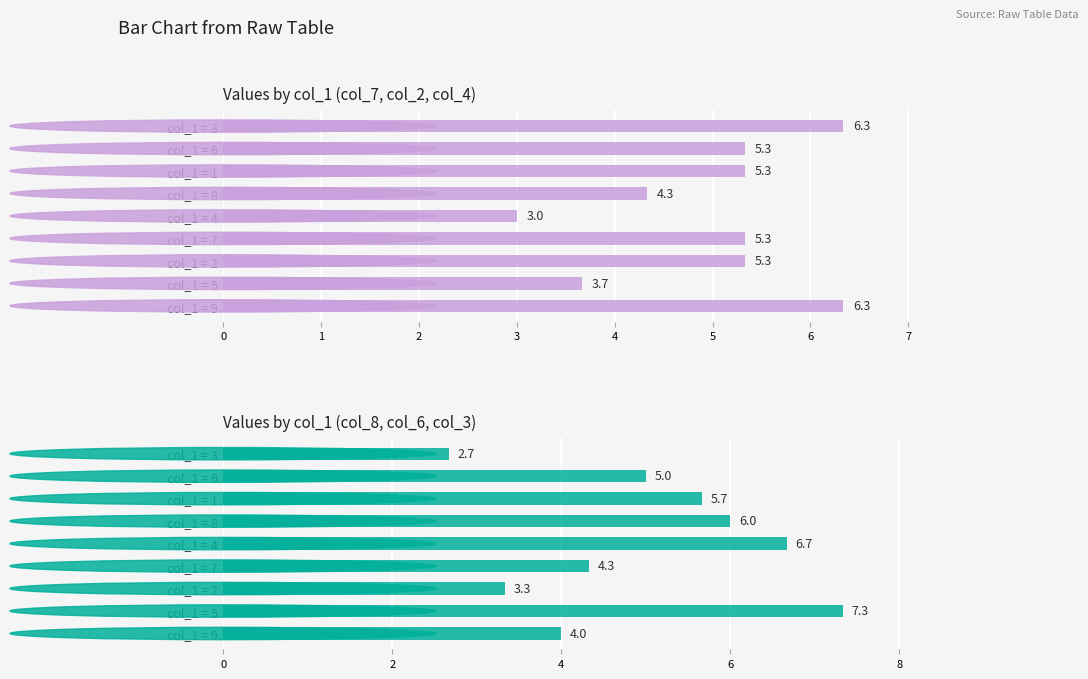

At which category is the sum across all series the highest?

col_1 = 5